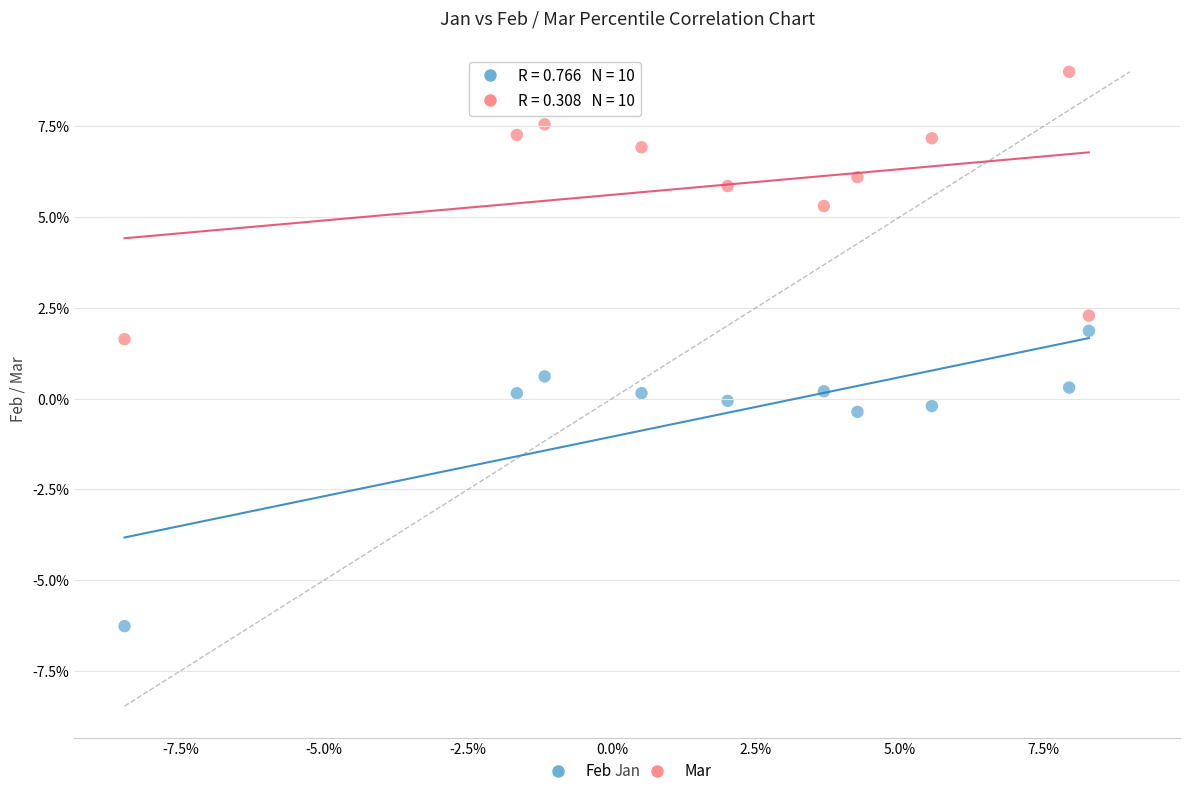

Which series contains the lowest Y value?

Feb